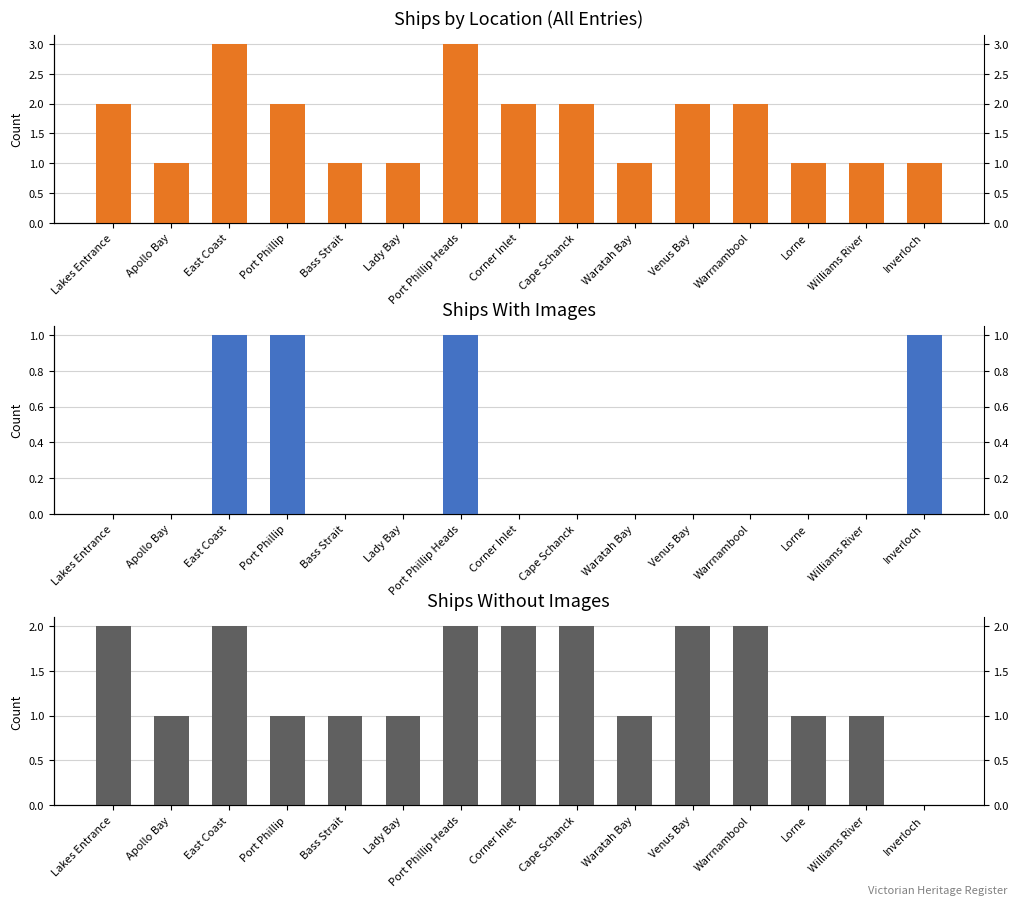

Is the value of No Image at Port Phillip greater than the value of Ships Count at Bass Strait?

No